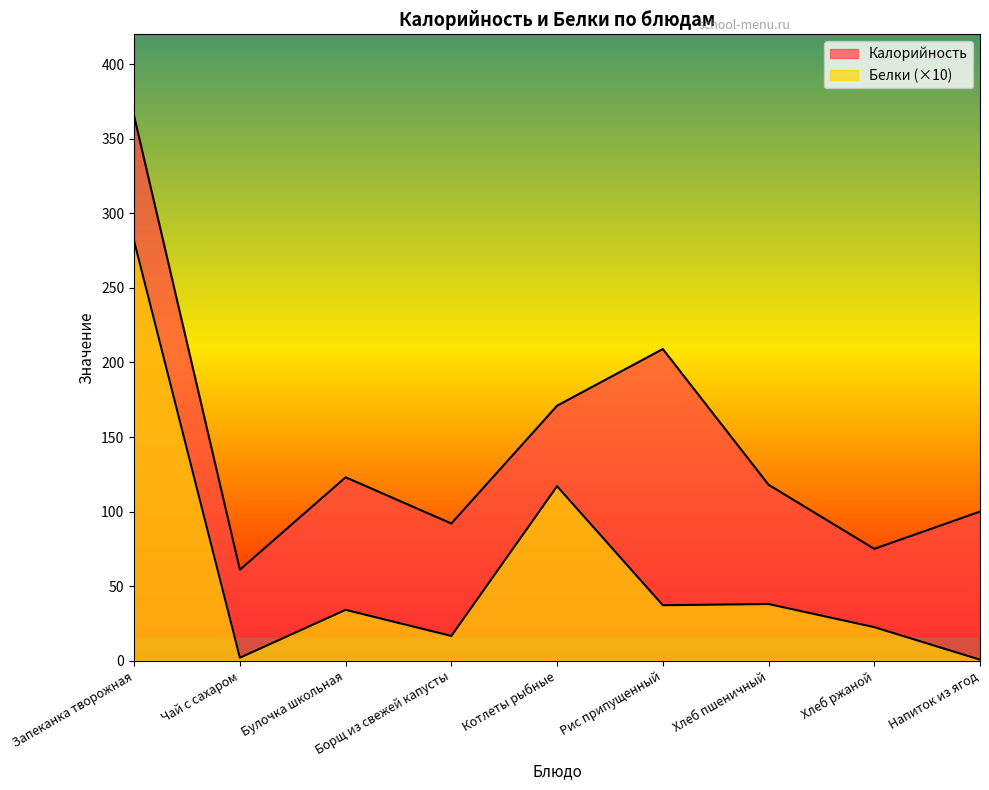

True or false: Калорийность has more than 2 interior local peaks.

False